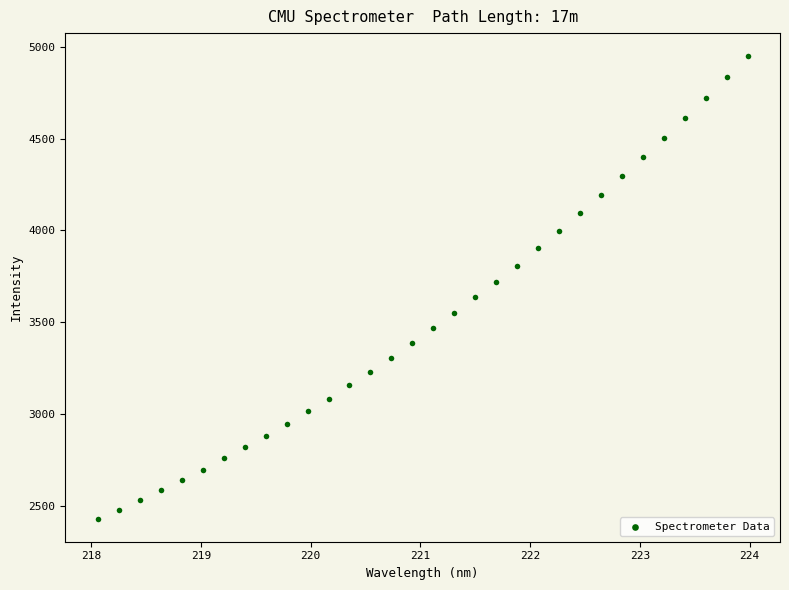

What is the range of Y values (max minus min)?

2517.7